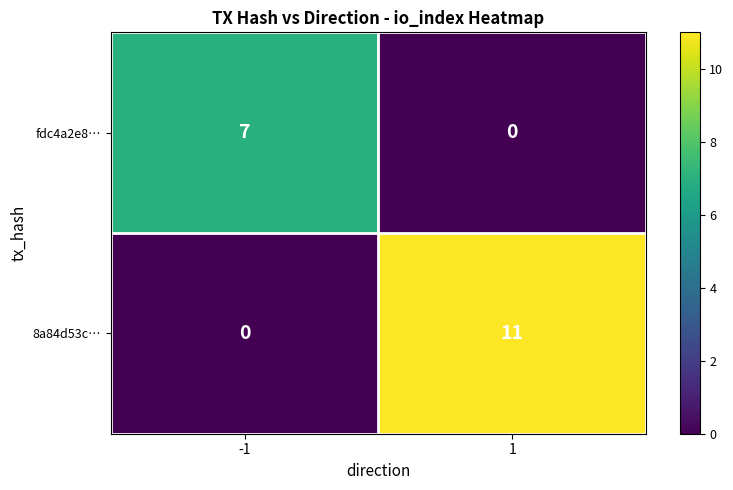

What is the sum of all fdc4a2e8… values?

7